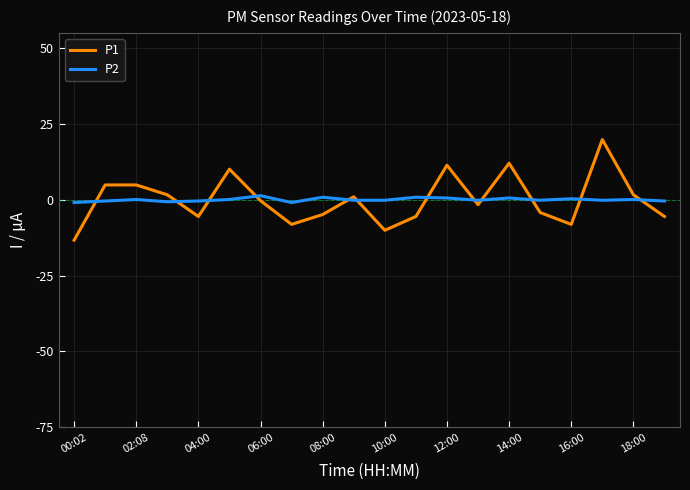

What is the greatest value displayed?

19.8